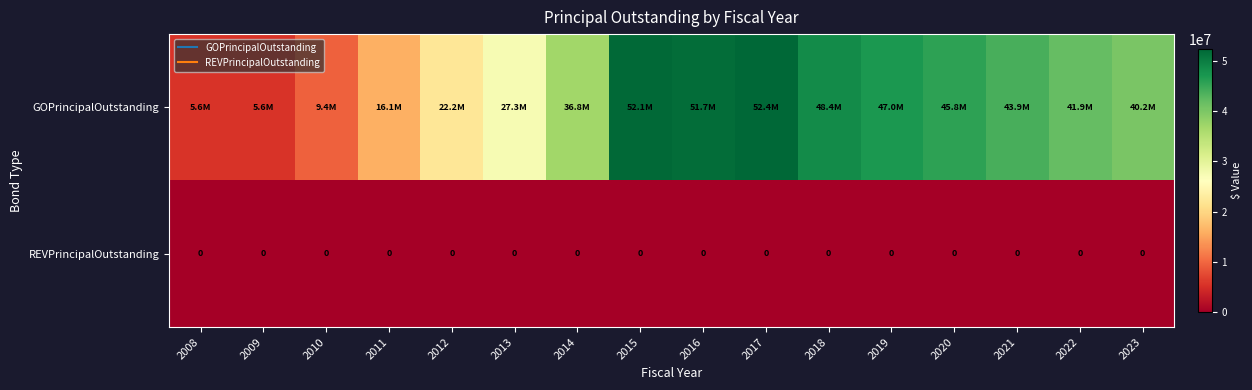

How many categories are shown in the chart?

16